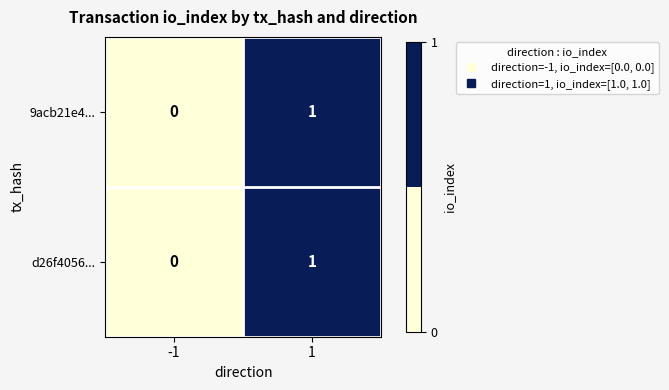

Is the value of 9acb21e4... at -1 greater than the value of d26f4056... at 1?

No